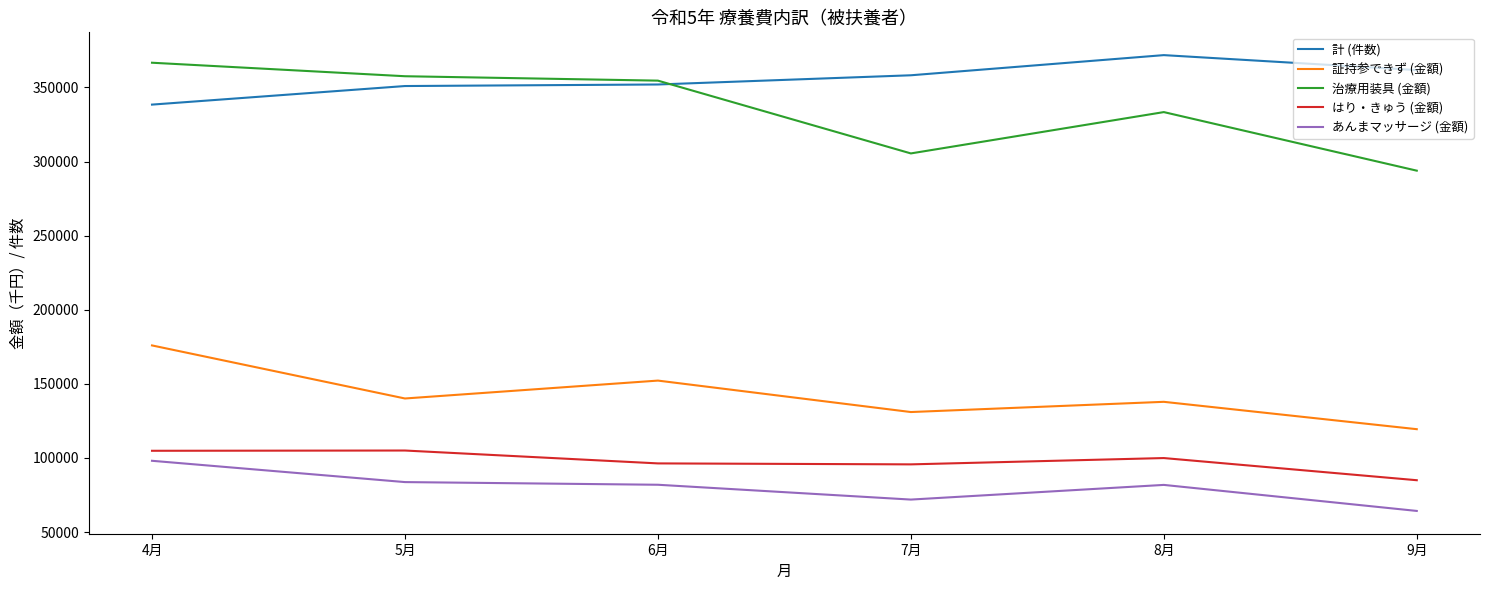

The value of はり・きゅう (金額) at 5月 is 105041.1. True or false?

True